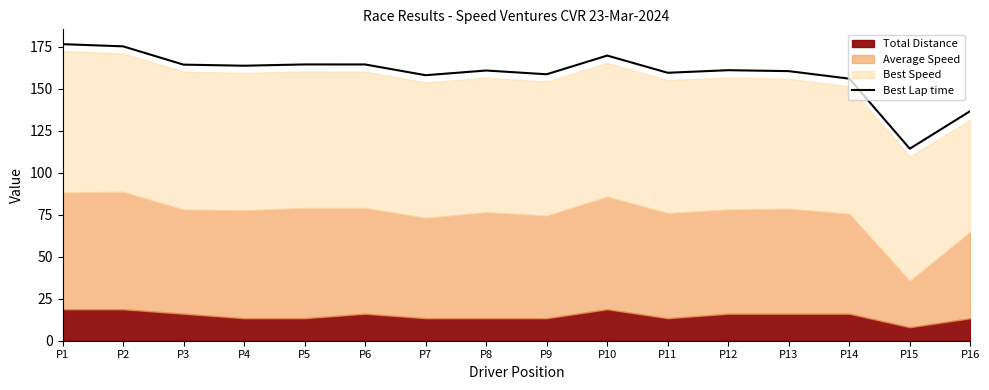

What is the difference between the maximum and second lowest values?

39.8